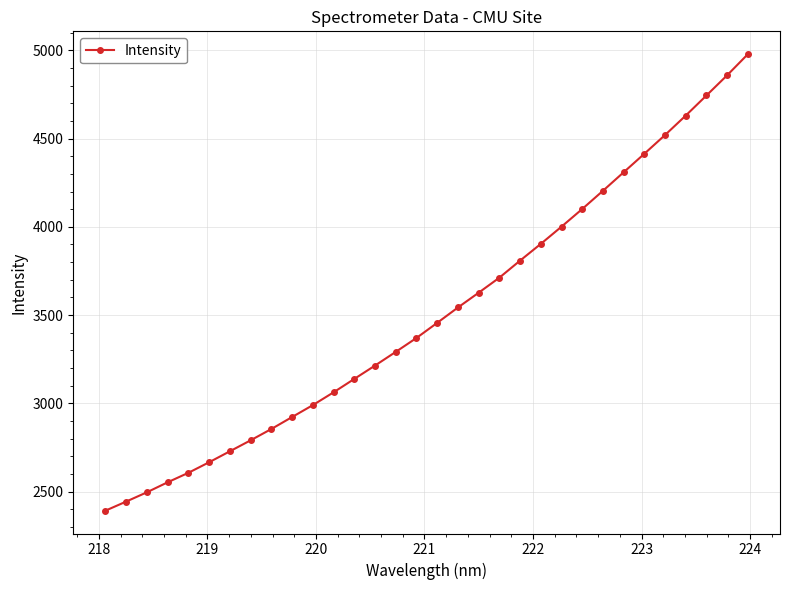

True or false: there are more than 2 points higher than both neighbors.

False